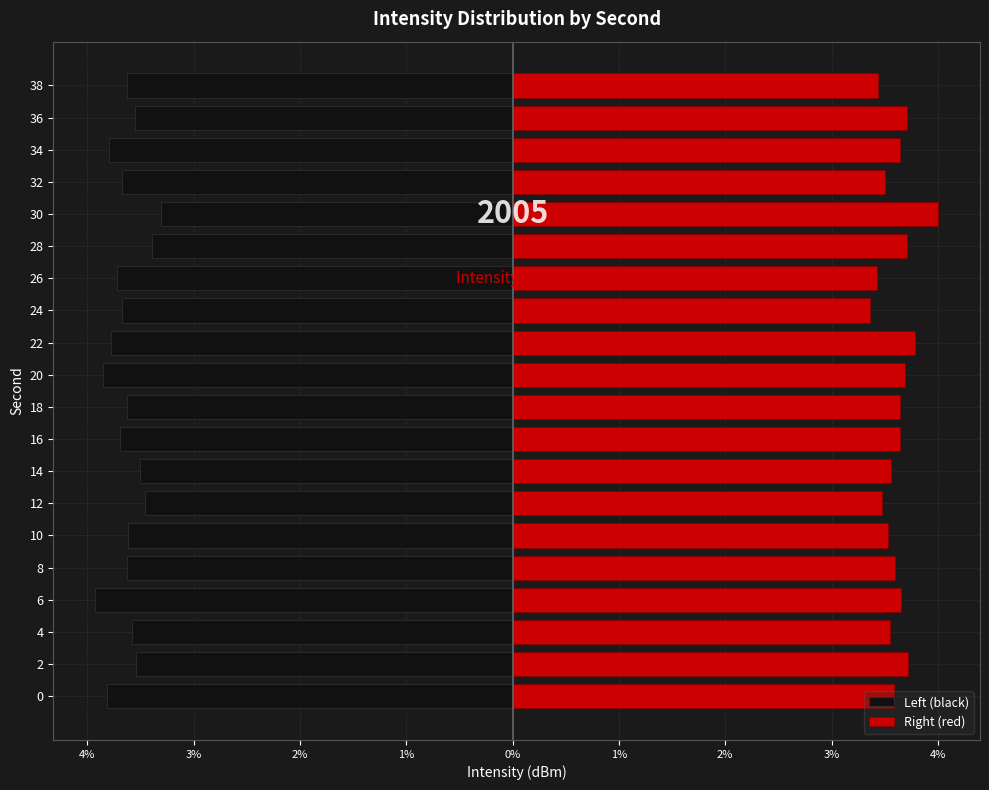

Reading left to right, extract all data points from this chart.

Left (black): -3.8	-3.5	-3.6	-3.9	-3.6	-3.6	-3.5	-3.5	-3.7	-3.6	-3.9	-3.8	-3.7	-3.7	-3.4	-3.3	-3.7	-3.8	-3.6	-3.6
Right (red): 3.6	3.7	3.6	3.7	3.6	3.5	3.5	3.6	3.6	3.6	3.7	3.8	3.4	3.4	3.7	4.0	3.5	3.6	3.7	3.4